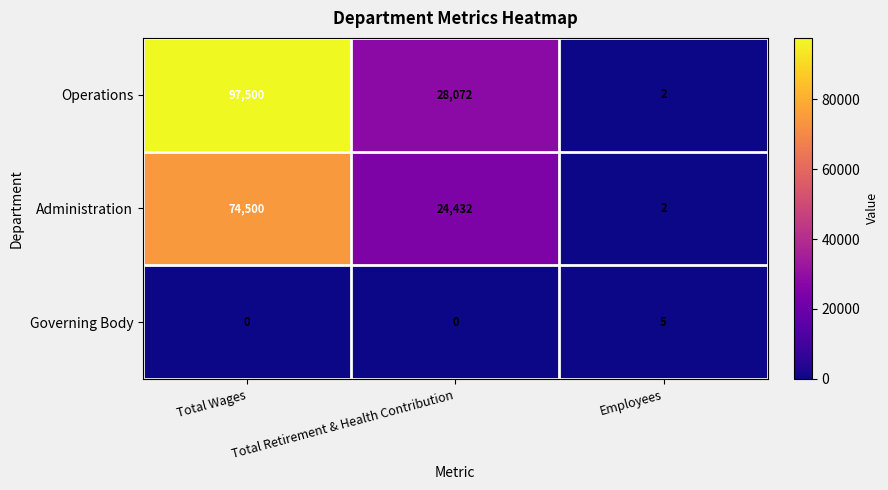

What is the difference between the maximum and minimum values in the Administration series?

74498